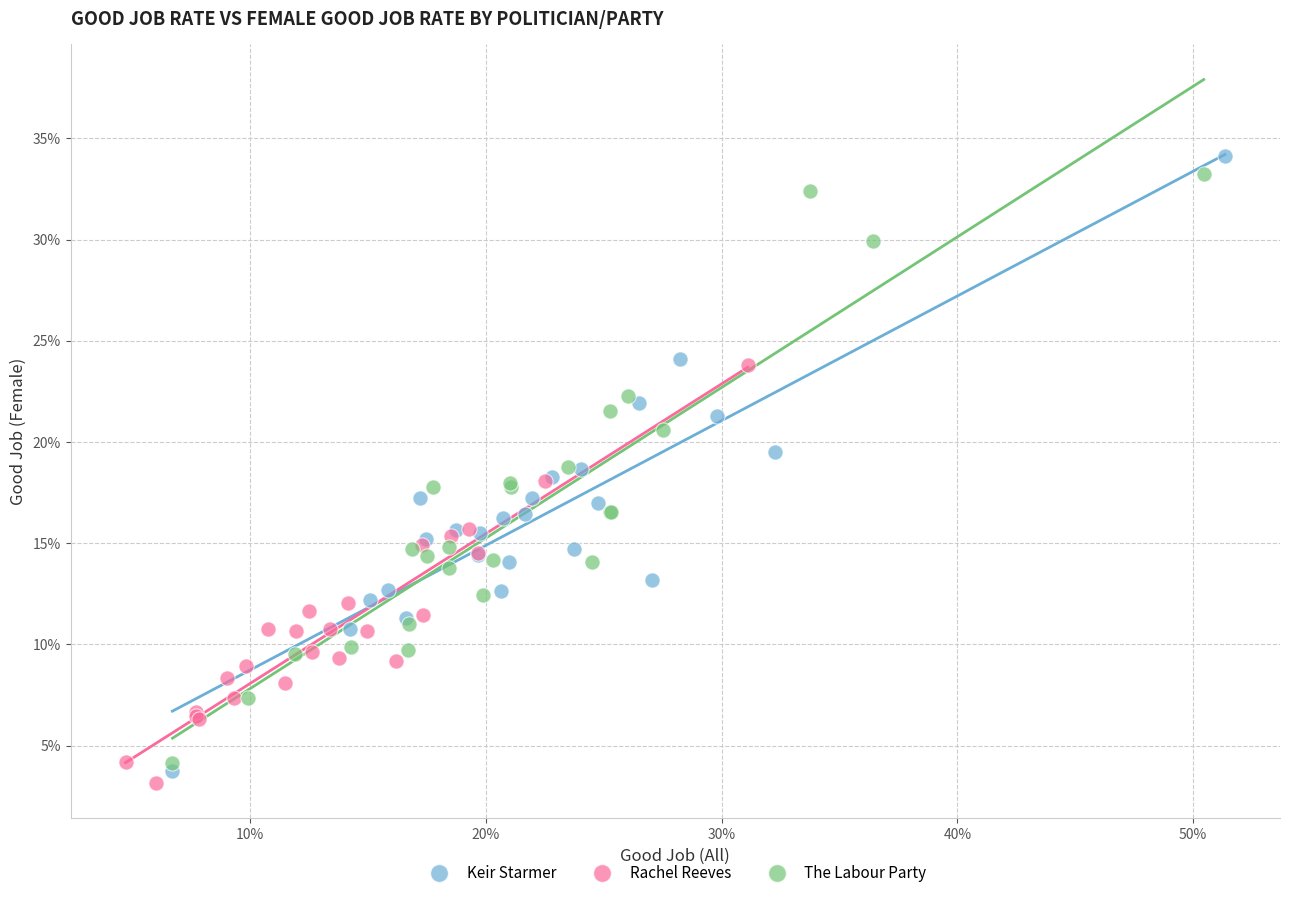

Which series has the widest spread of Y values?

Keir Starmer